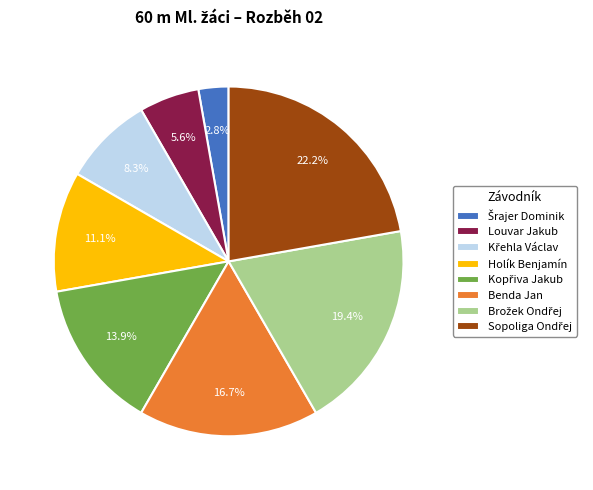

Does any single category account for the majority?

No